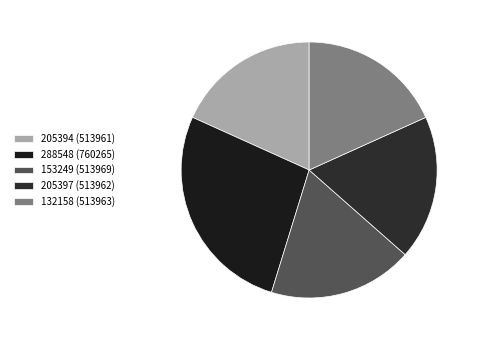

How many slices are in this pie chart?

5